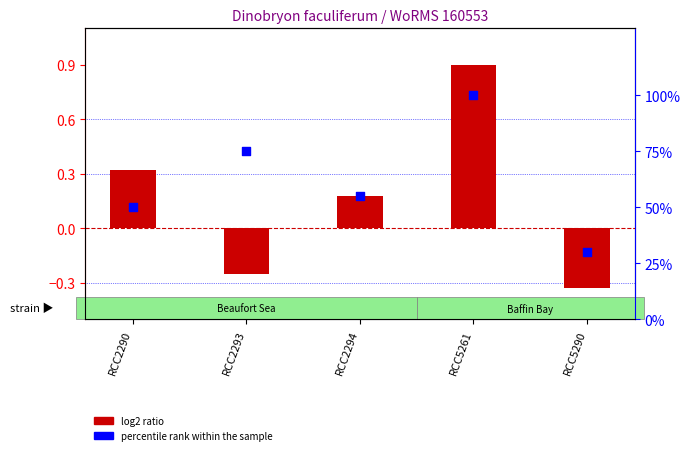

At which category is the sum across all series the highest?

RCC5261